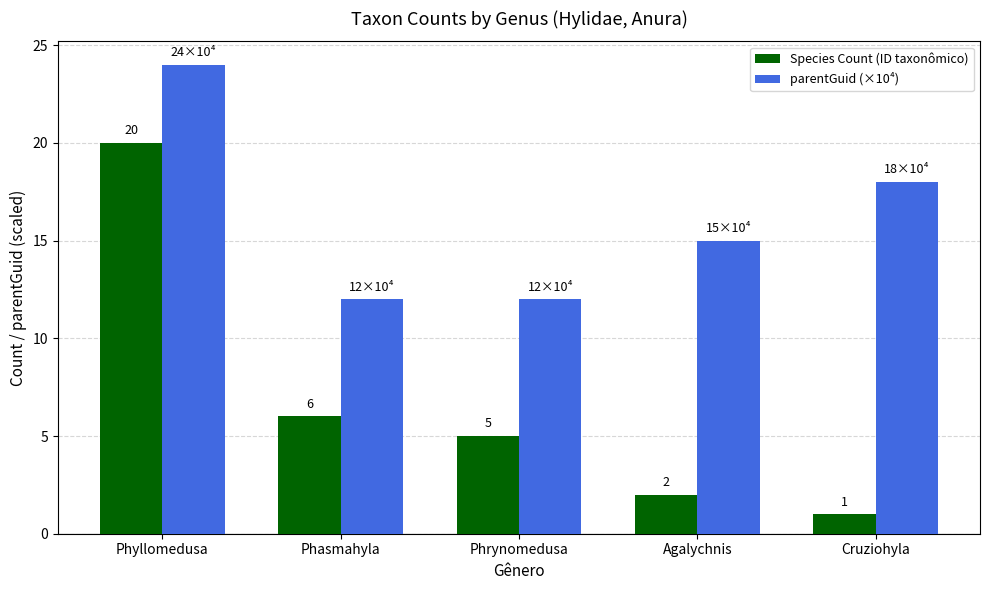

What is the difference between the second highest and second lowest values in the Species Count (ID taxonômico) series?

4